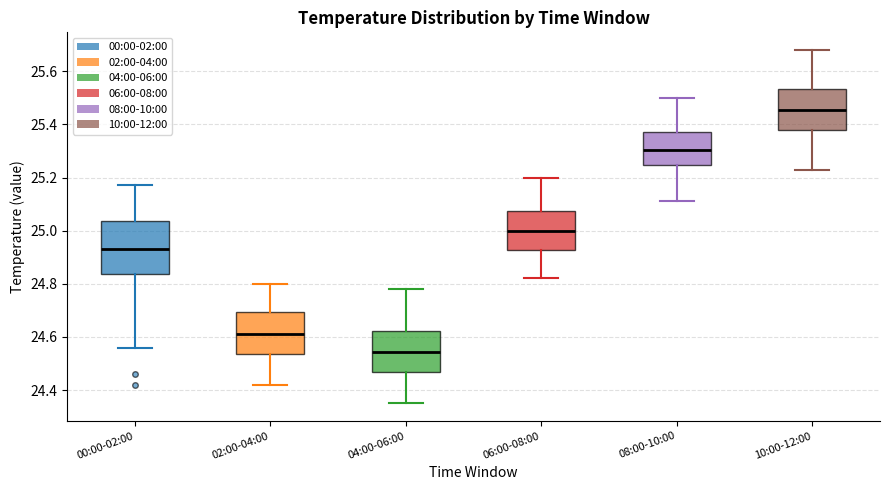

Reading left to right, read every box against the y-axis: the position of its median line, the range the box covers, and the ends of its whiskers. The values are not printed on the chart, so give them approximately, as read against the axis.

00:00-02:00: median 24.94, box 24.84 to 25.04, whiskers 24.56 to 25.18
02:00-04:00: median 24.62, box 24.54 to 24.70, whiskers 24.42 to 24.80
04:00-06:00: median 24.54, box 24.46 to 24.62, whiskers 24.36 to 24.78
06:00-08:00: median 25.00, box 24.92 to 25.08, whiskers 24.82 to 25.20
08:00-10:00: median 25.30, box 25.24 to 25.38, whiskers 25.12 to 25.50
10:00-12:00: median 25.46, box 25.38 to 25.54, whiskers 25.24 to 25.68